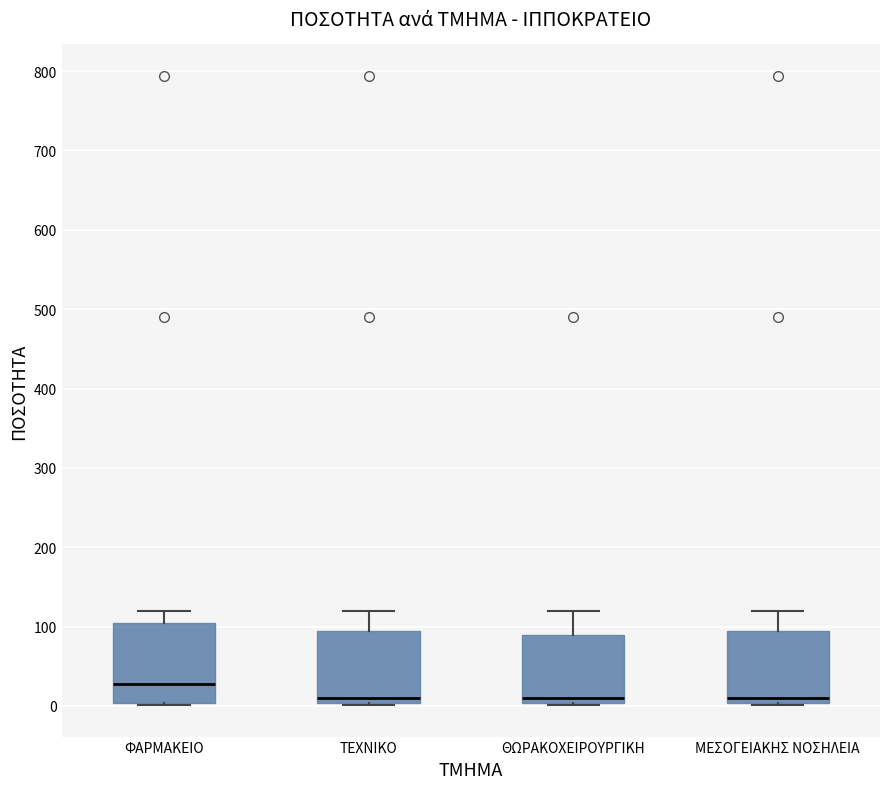

Reading left to right, transcribe this box plot: for each box, give where its median line is, the range the box spans, and where its two whiskers end, as read against the y-axis. The values are not printed on the chart, so give them approximately, as read against the axis.

ΦΑΡΜΑΚΕΙΟ: median 30, box 0 to 110, whiskers 0 to 120
ΤΕΧΝΙΚΟ: median 10, box 0 to 90, whiskers 0 to 120
ΘΩΡΑΚΟΧΕΙΡΟΥΡΓΙΚΗ: median 10, box 0 to 90, whiskers 0 to 120
ΜΕΣΟΓΕΙΑΚΗΣ ΝΟΣΗΛΕΙΑ: median 10, box 0 to 90, whiskers 0 to 120